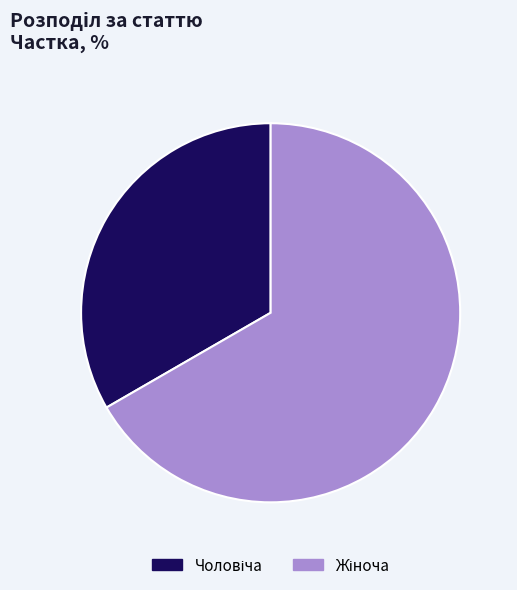

Does any single category account for the majority?

Yes